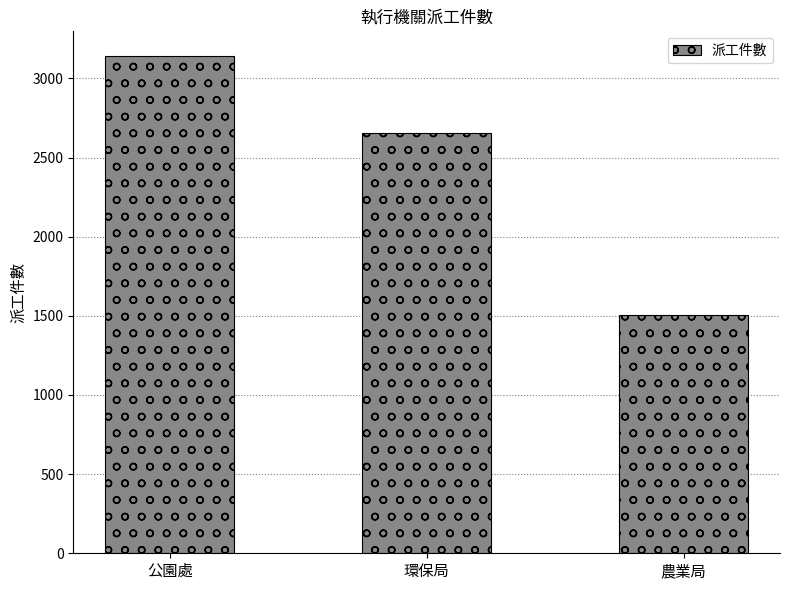

What is the sum of all values?

7296